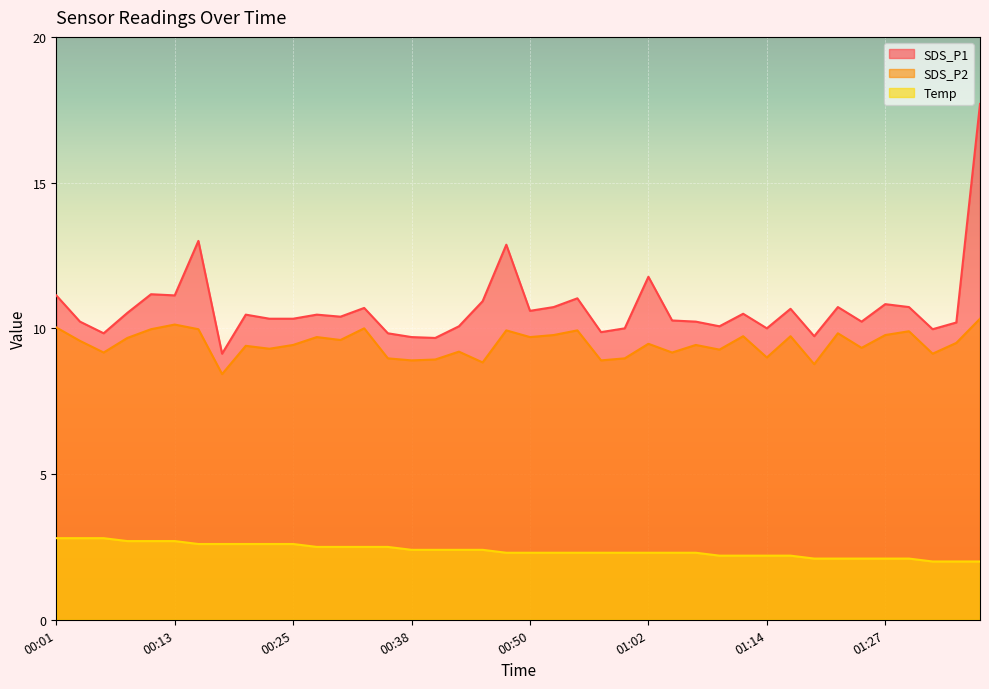

Where does the SDS_P2 series first go above 9?

00:01